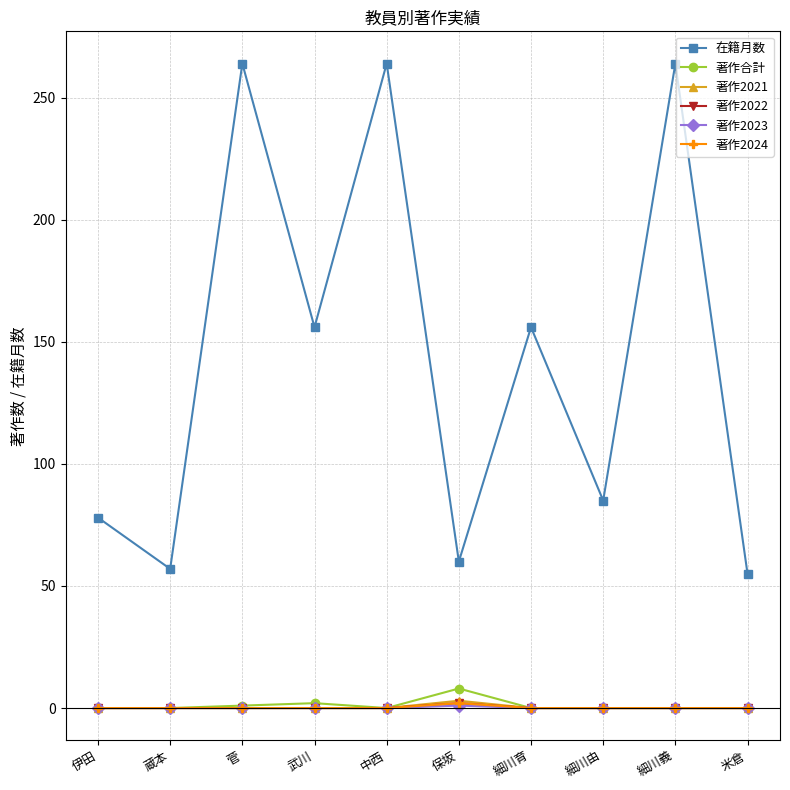

At which category is the sum across all series the highest?

菅